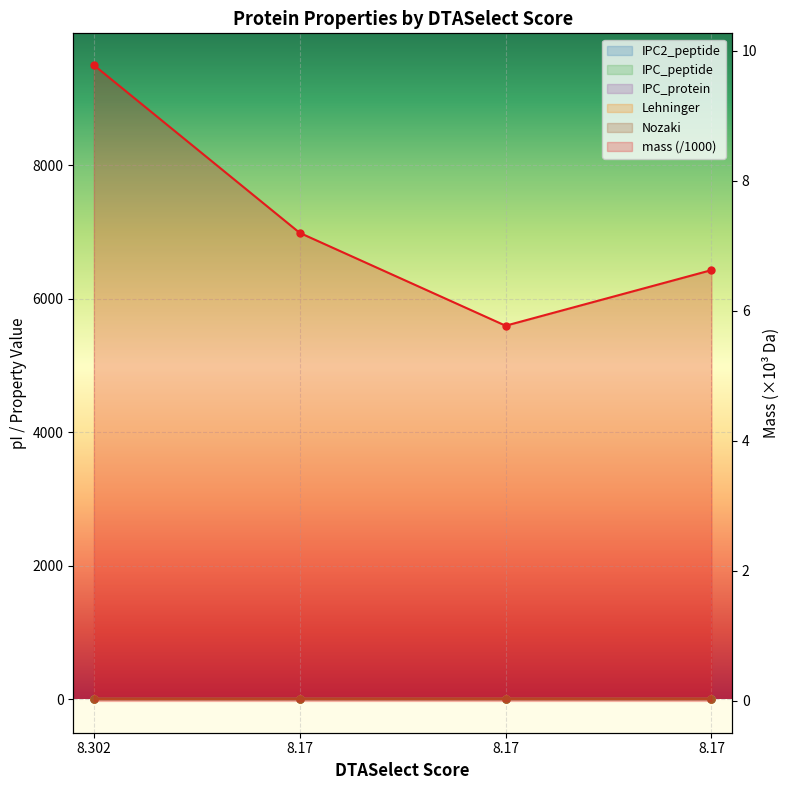

Count the number of data series in this chart.

6